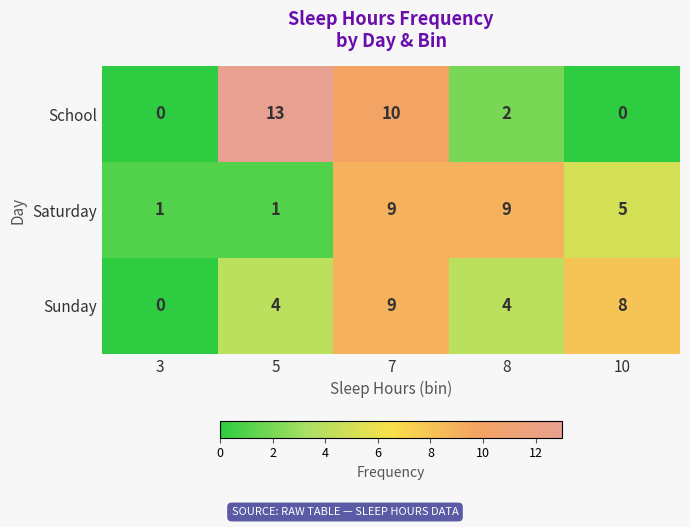

At 5, list the series in order from smallest to largest.

Saturday, Sunday, School